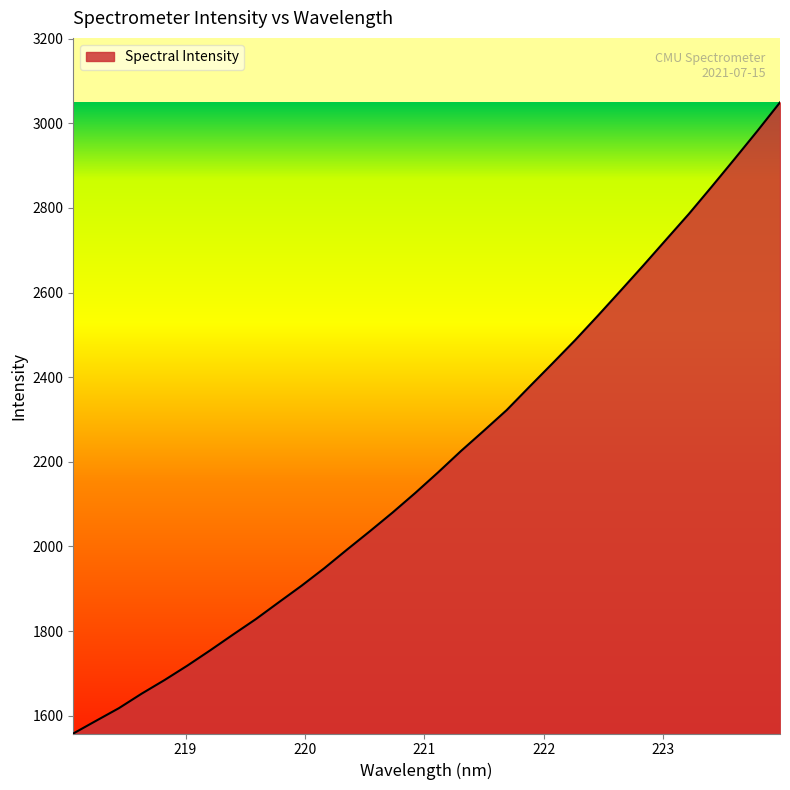

What is the maximum value shown in the chart?

3049.3